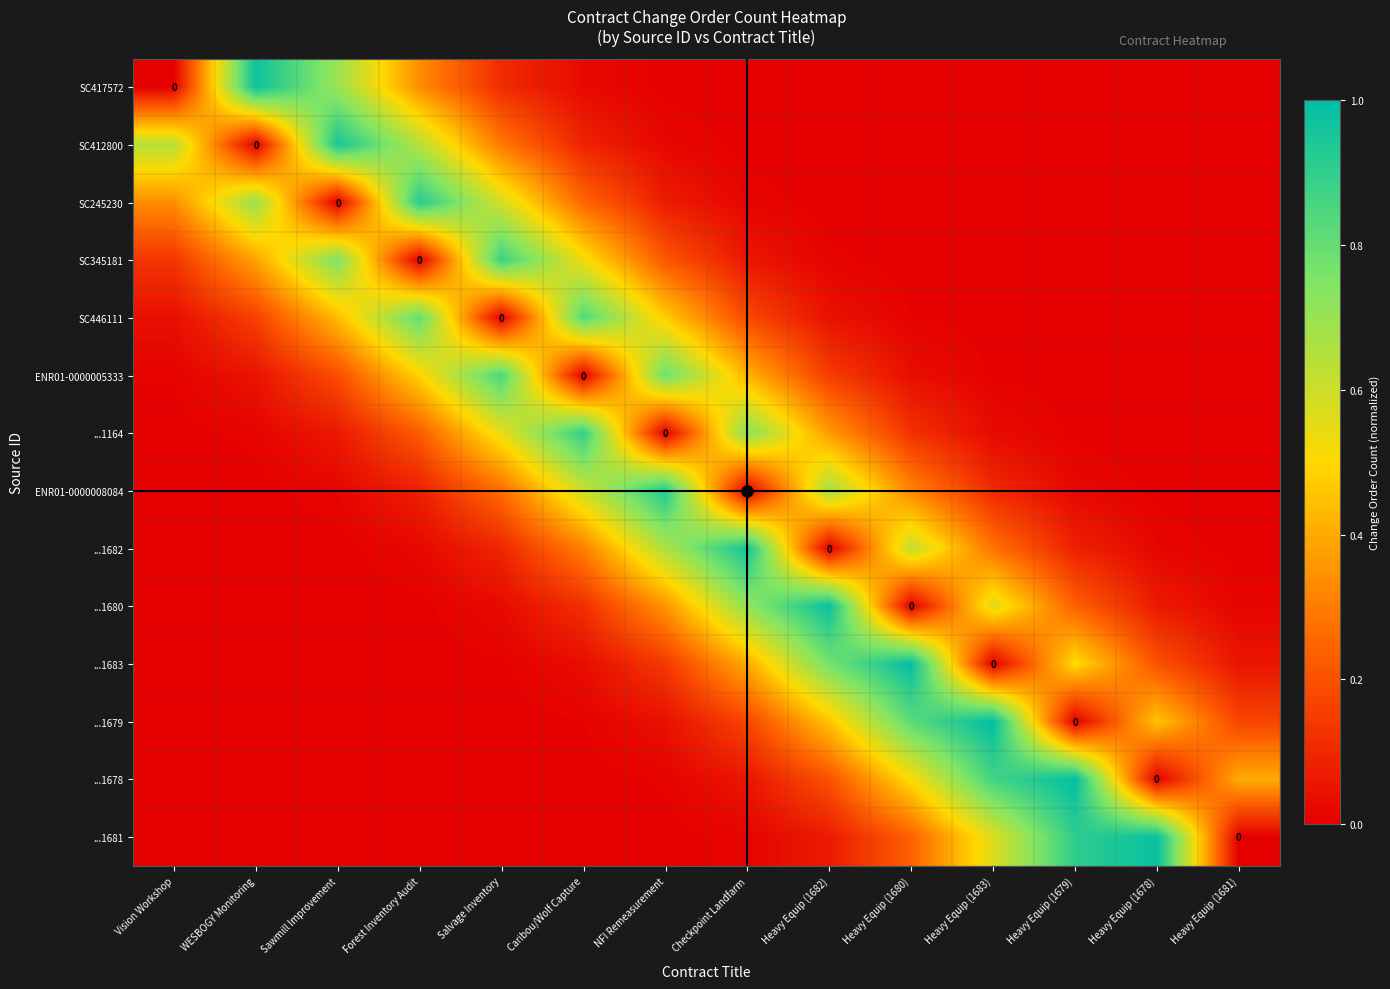

What value does the SC245230 series have at Salvage Inventory?

0.6